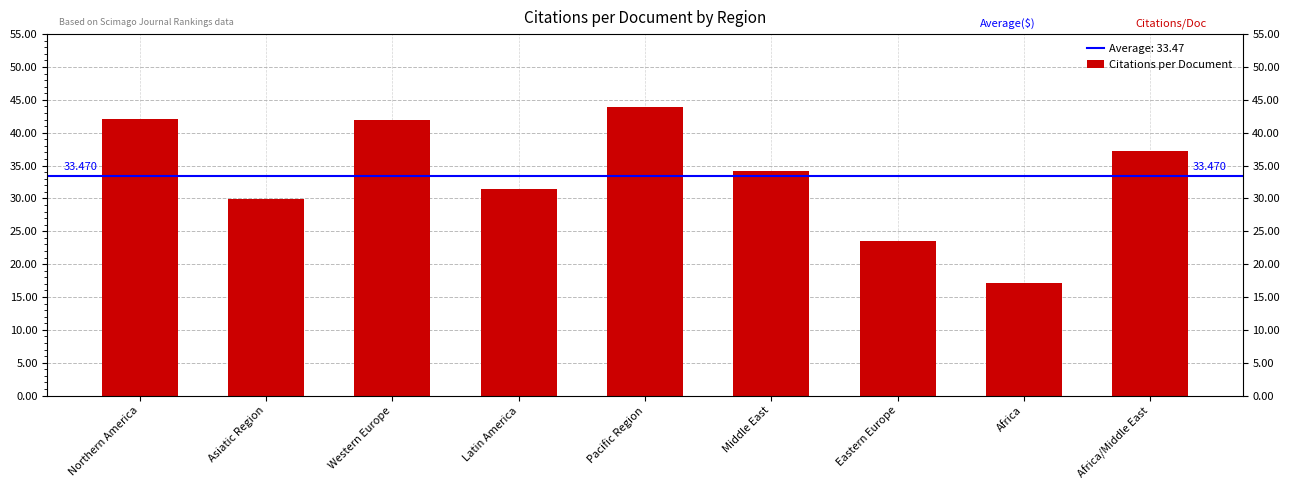

What is the difference between the maximum and minimum values?

26.8